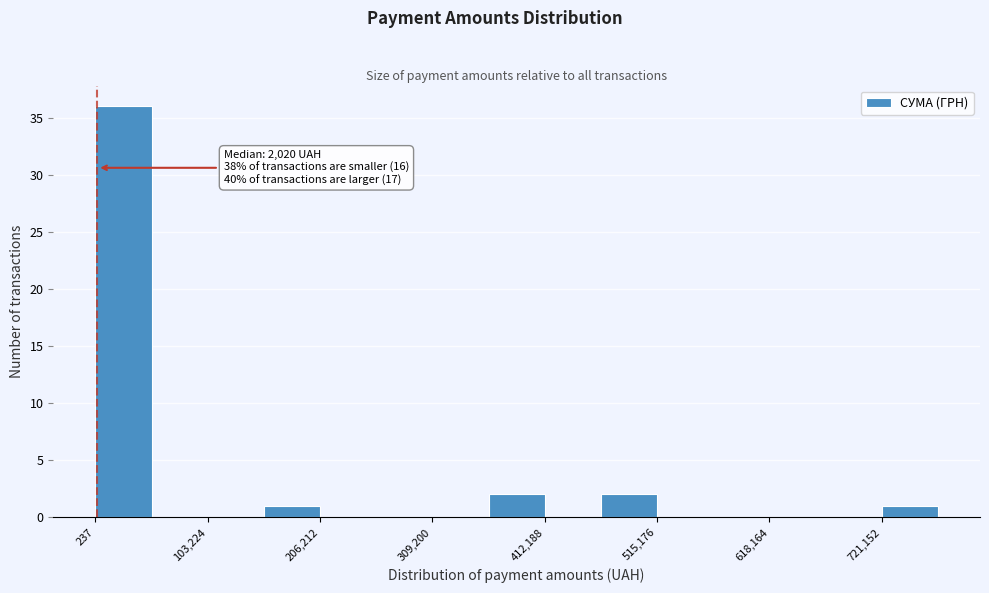

Around what value on the x-axis is the tallest bar? Give the approximate position of its centre, as read against the axis.

20000